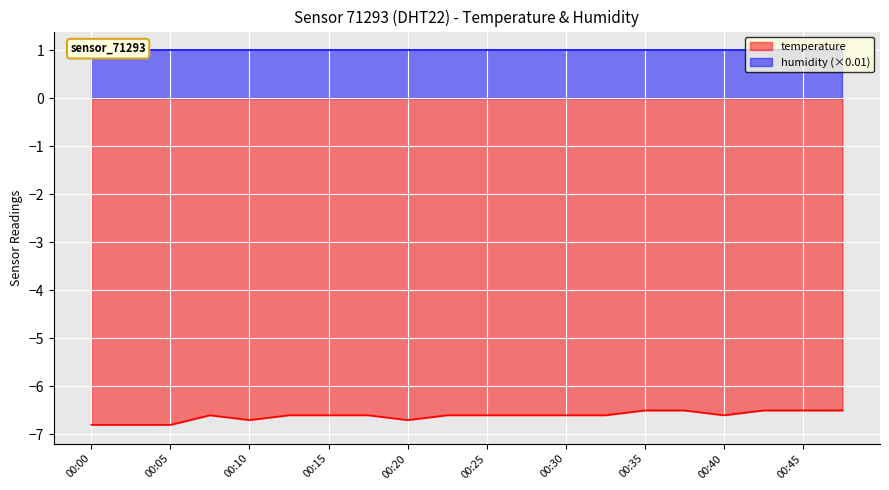

What is the sum of the values at 00:00 and 00:47?

-13.3